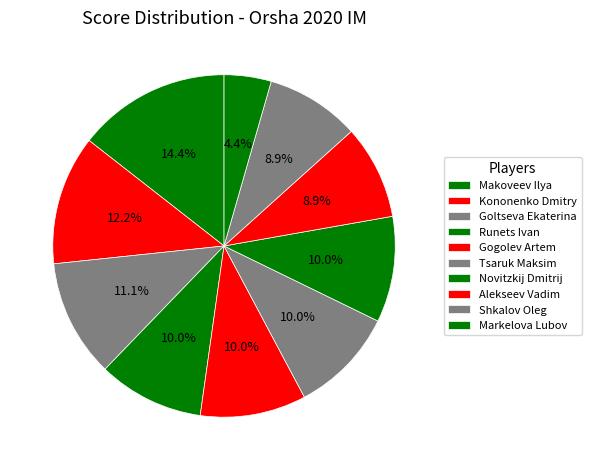

Is there a majority slice in this chart?

No